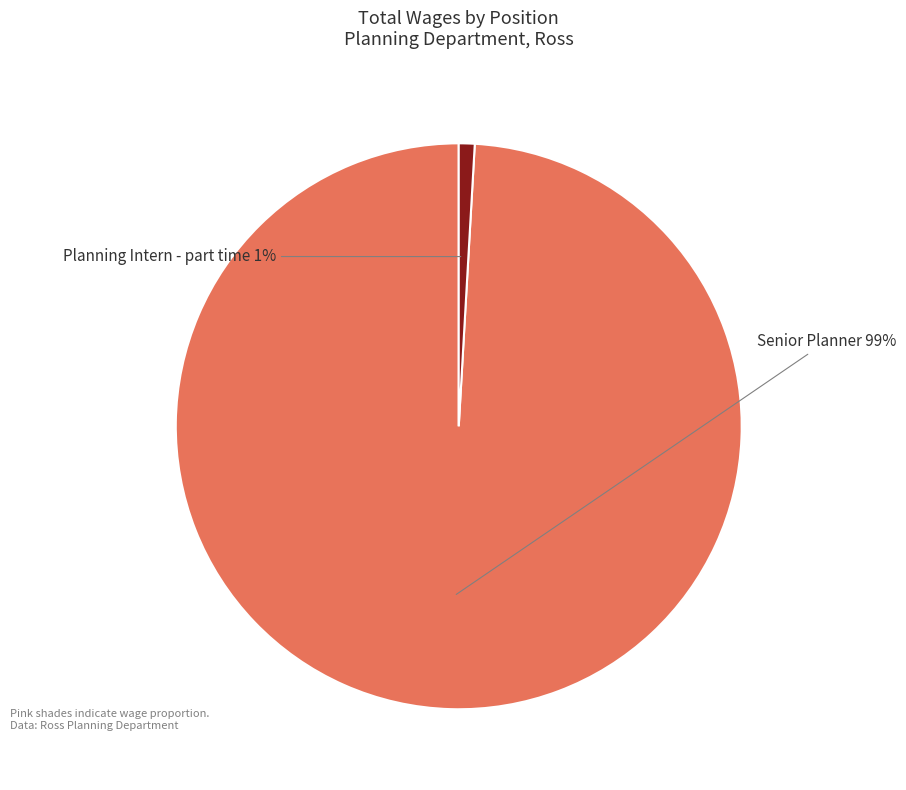

To the nearest percent, what is the difference between the largest and smallest slice percentages?

98%